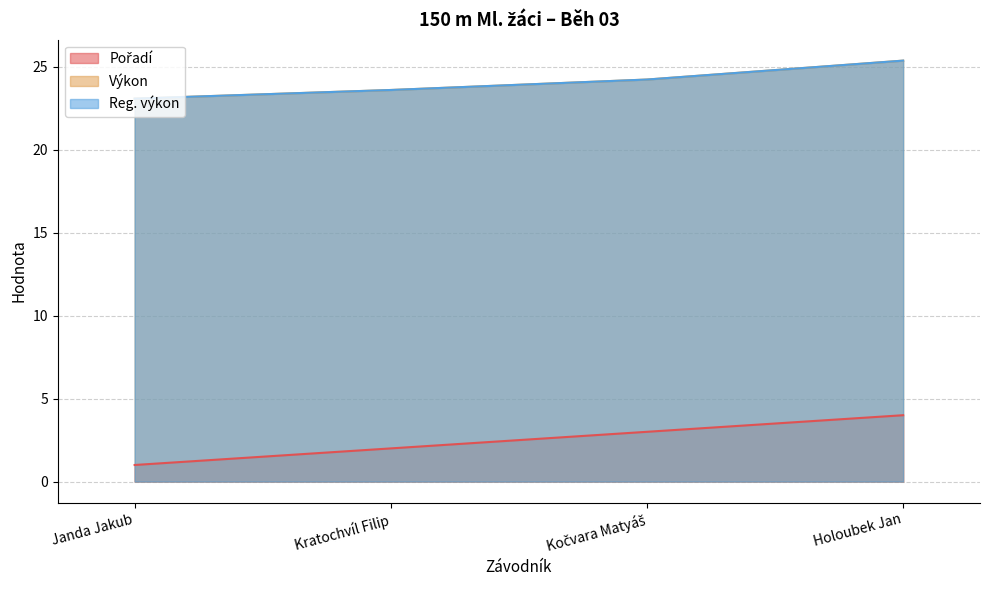

Does the chart display data point markers on the line(s)?

No